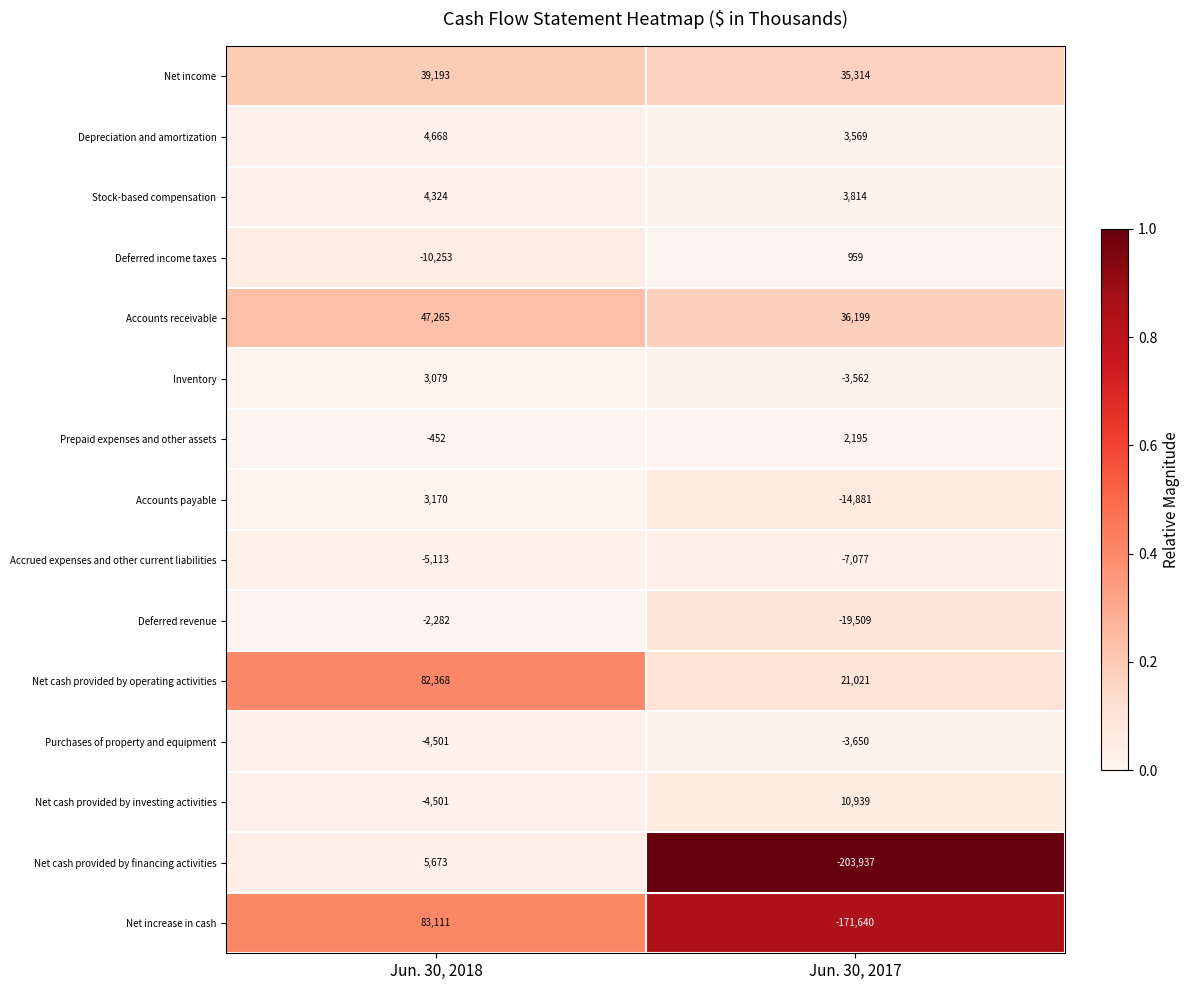

At how many categories does at least one series exceed 0?

2